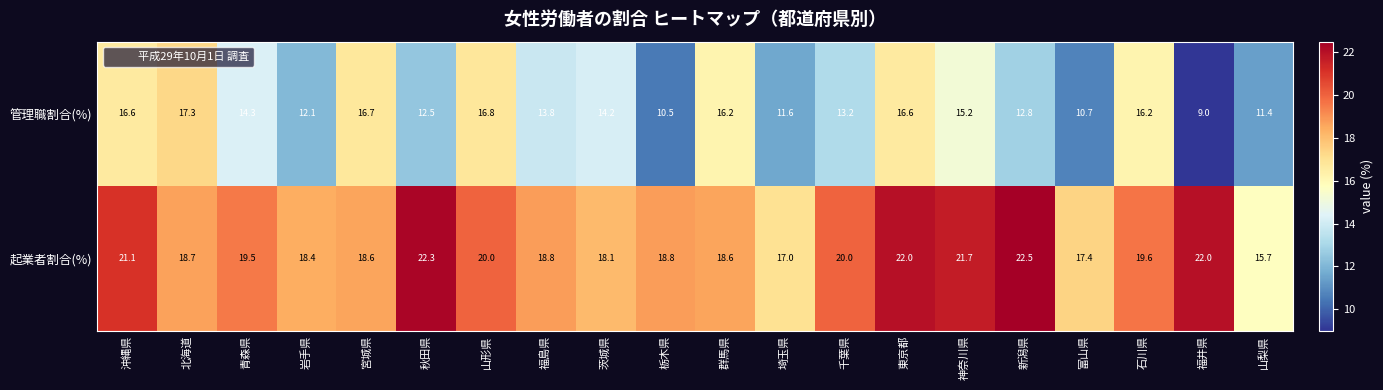

What is the sum of the 管理職割合(%) values at 山形県 and 岩手県?

28.9